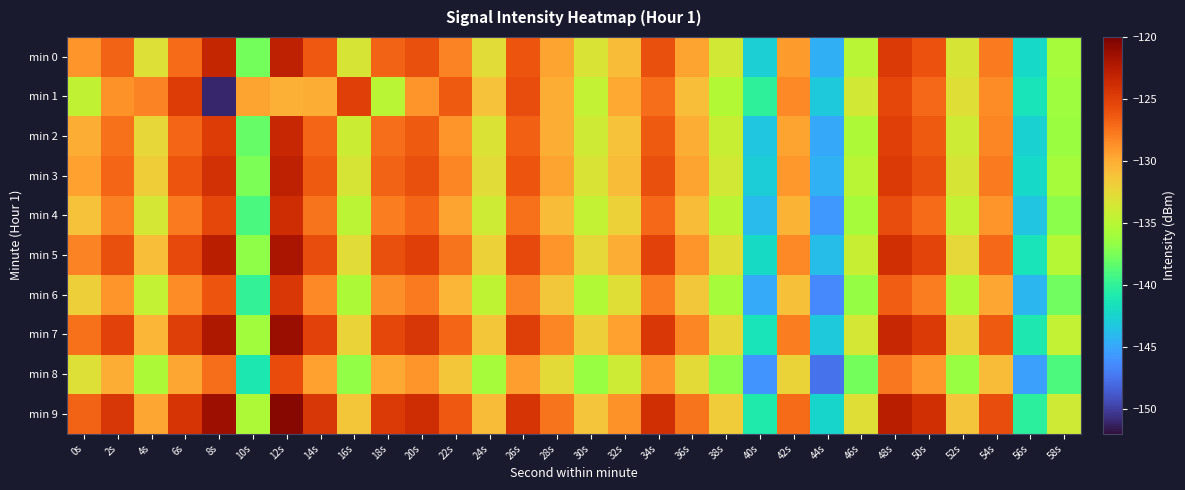

Between 36s and 32s, which is larger?

36s